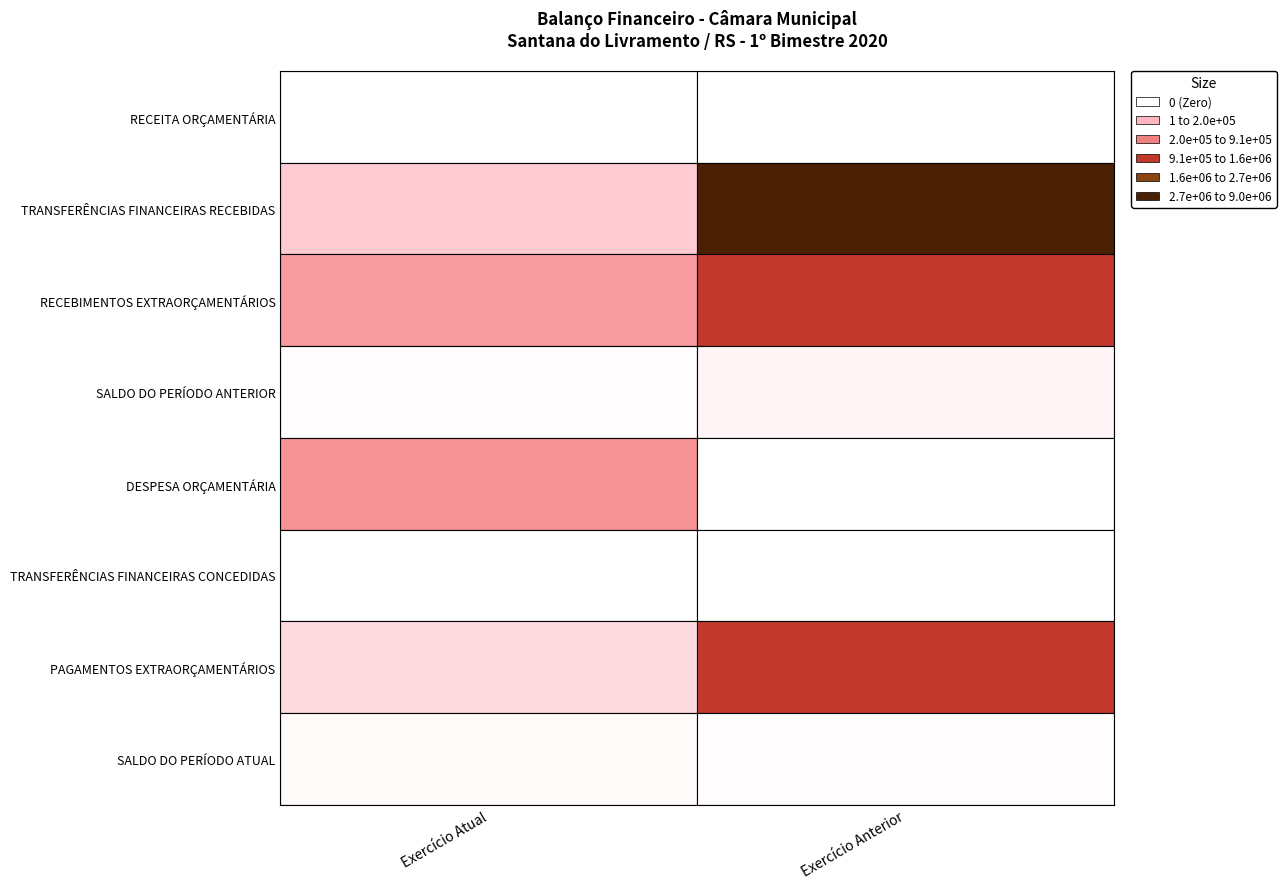

At which category does the chart reach its peak across all series?

Exercício Anterior